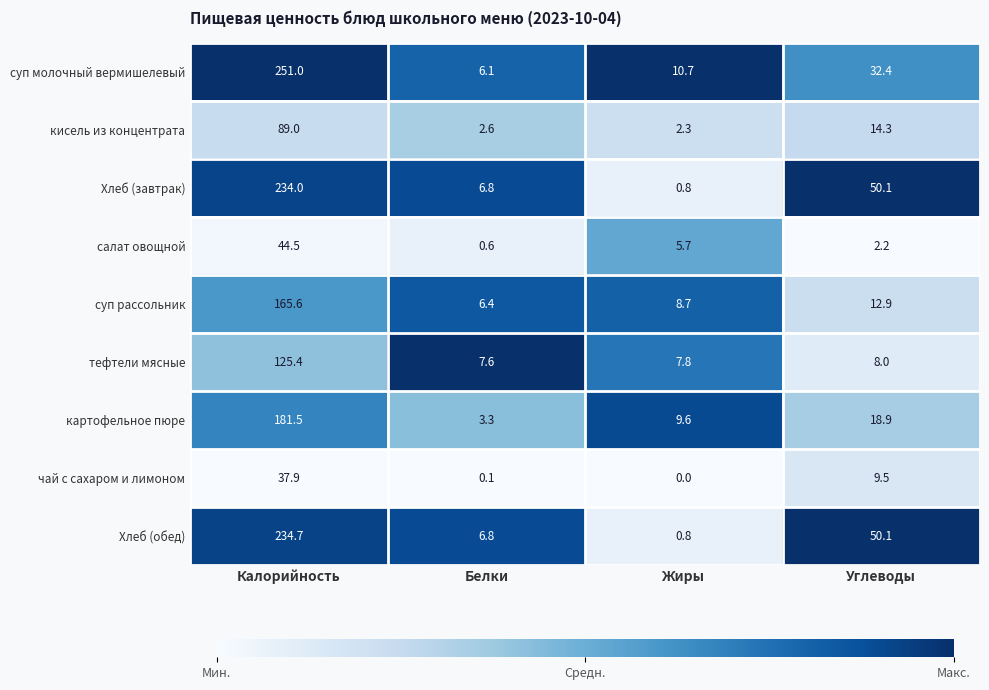

At how many categories does at least one series exceed 0?

4